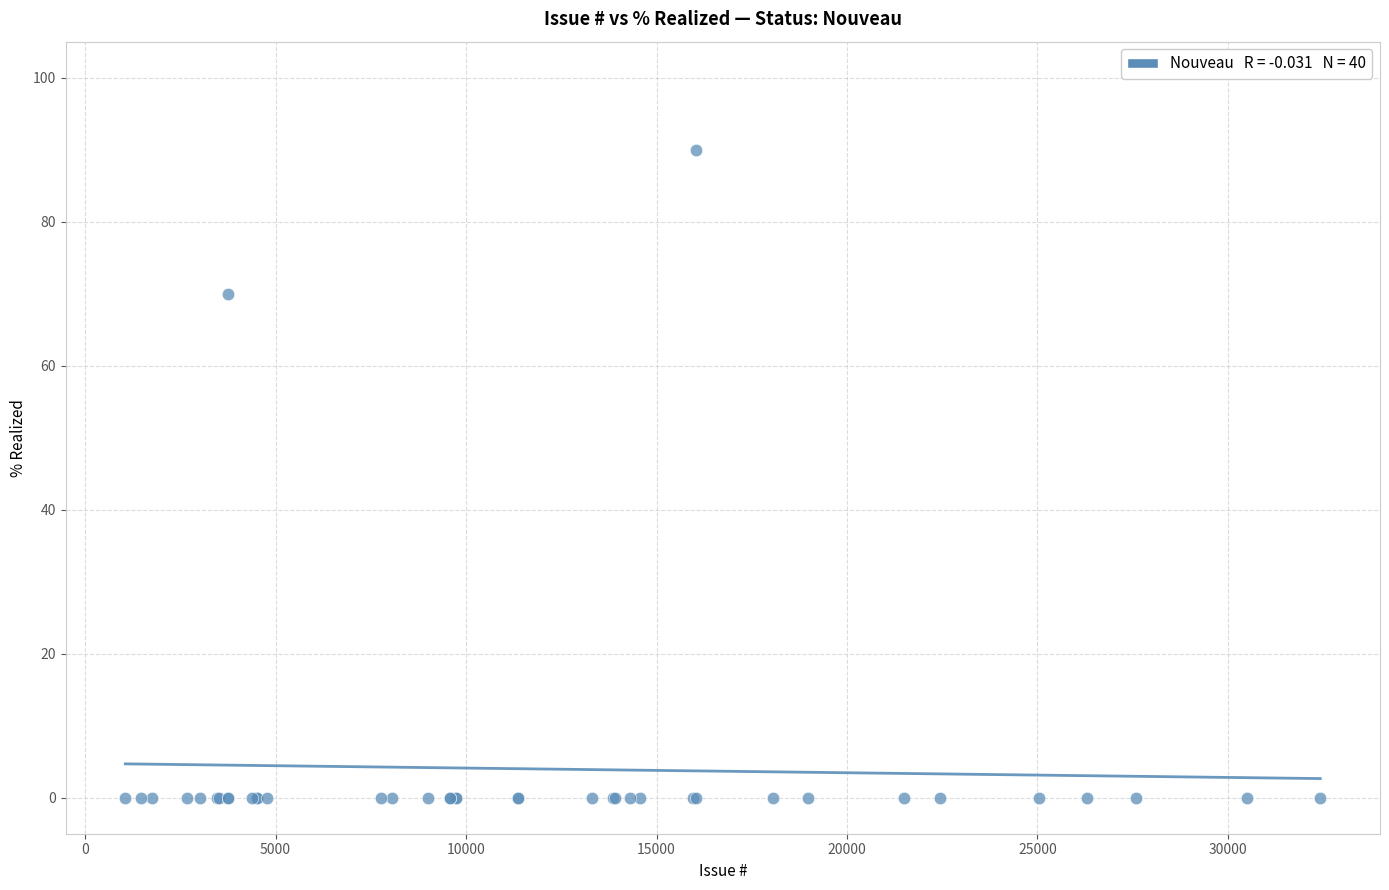

What Y value in the scatter plot is closest to 45?

70